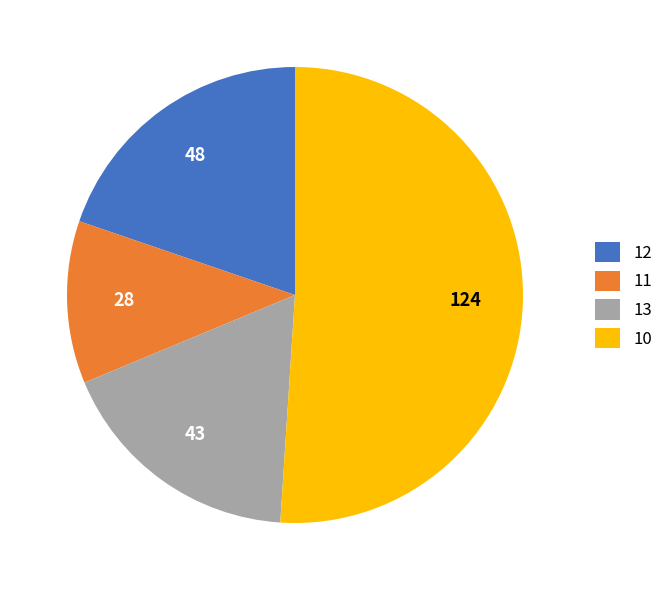

Is there a majority slice in this chart?

Yes